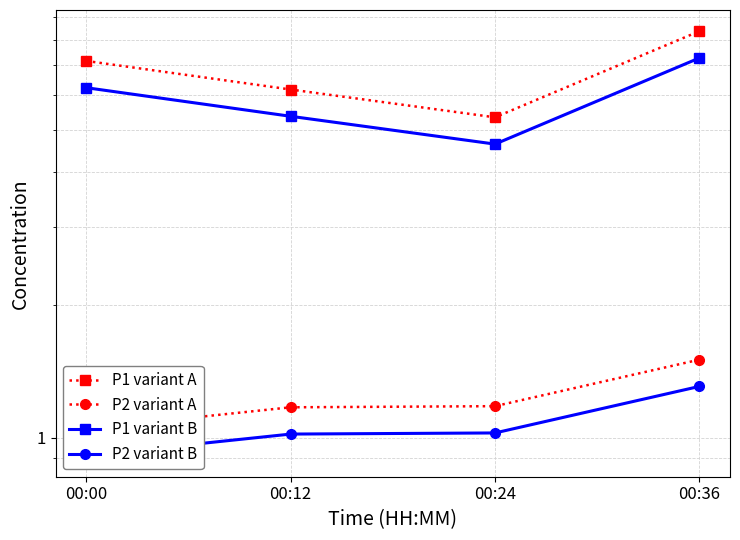

At which category does the chart reach its peak across all series?

00:36